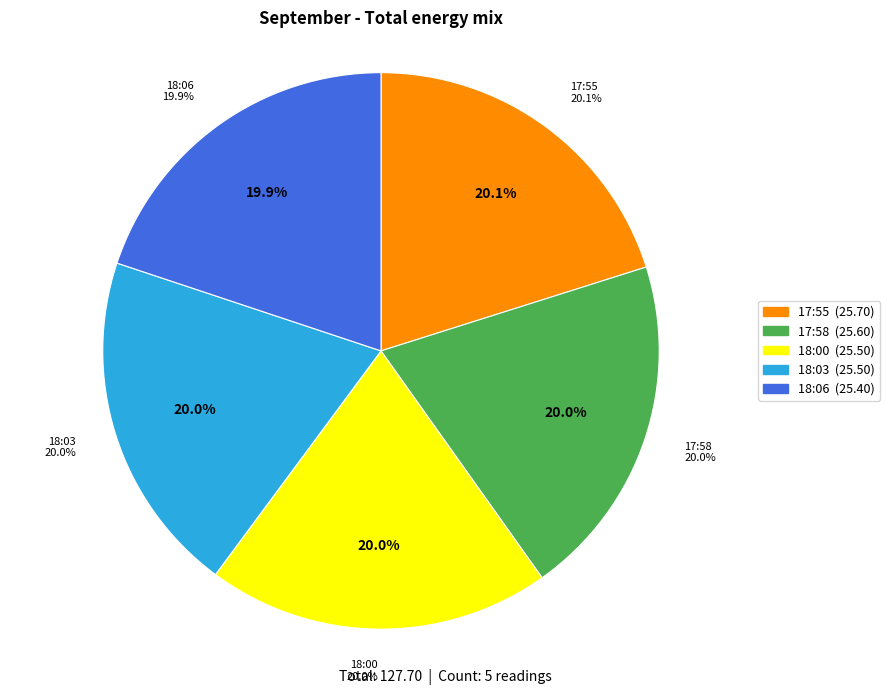

What is the total percentage of 2022-09-16T18:00:36.174Z and 2022-09-16T18:06:01.267Z?

39.9%